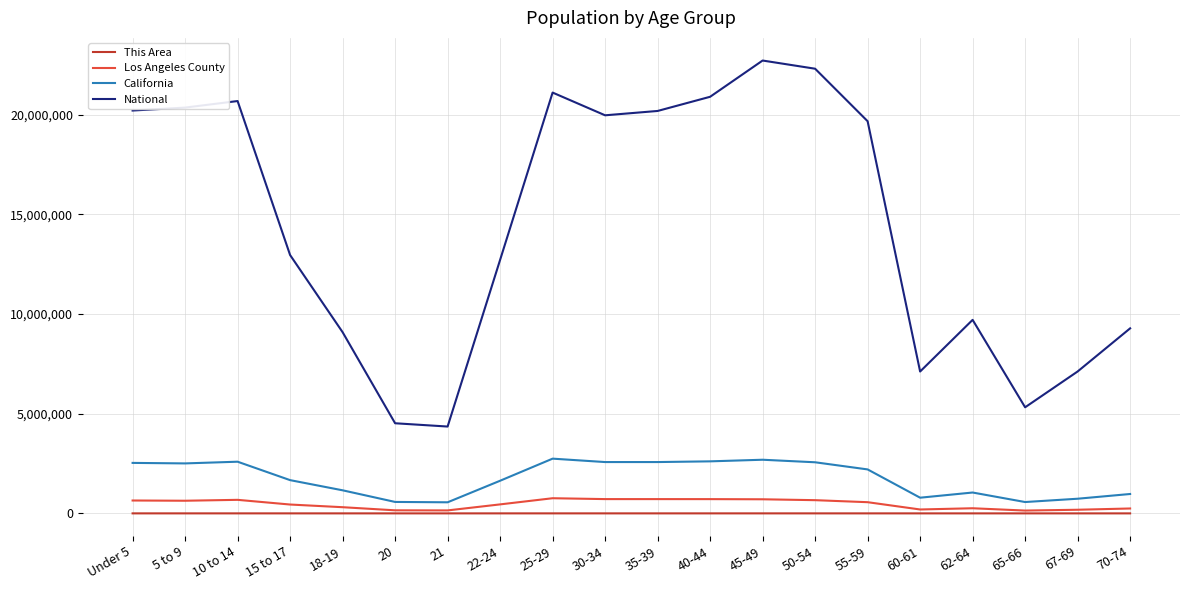

The National series shows 11714151 at 5 to 9. True or false?

False